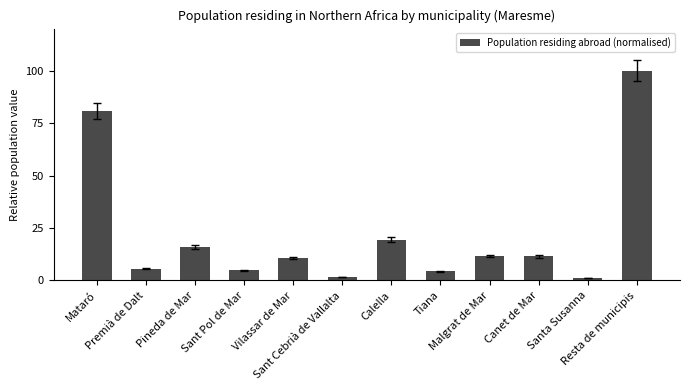

Which has a higher value, Canet de Mar or Calella?

Calella